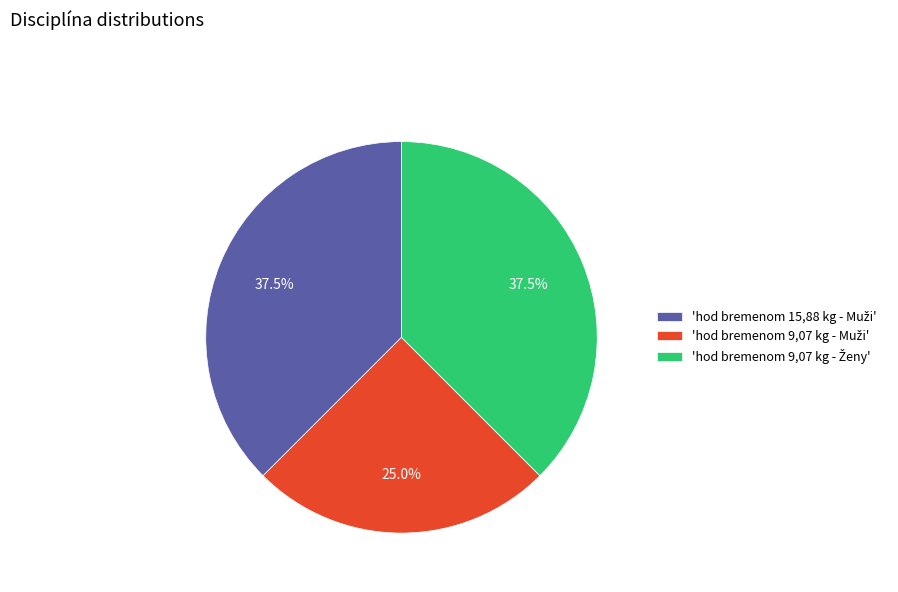

Is there any slice that represents more than half of the pie?

No